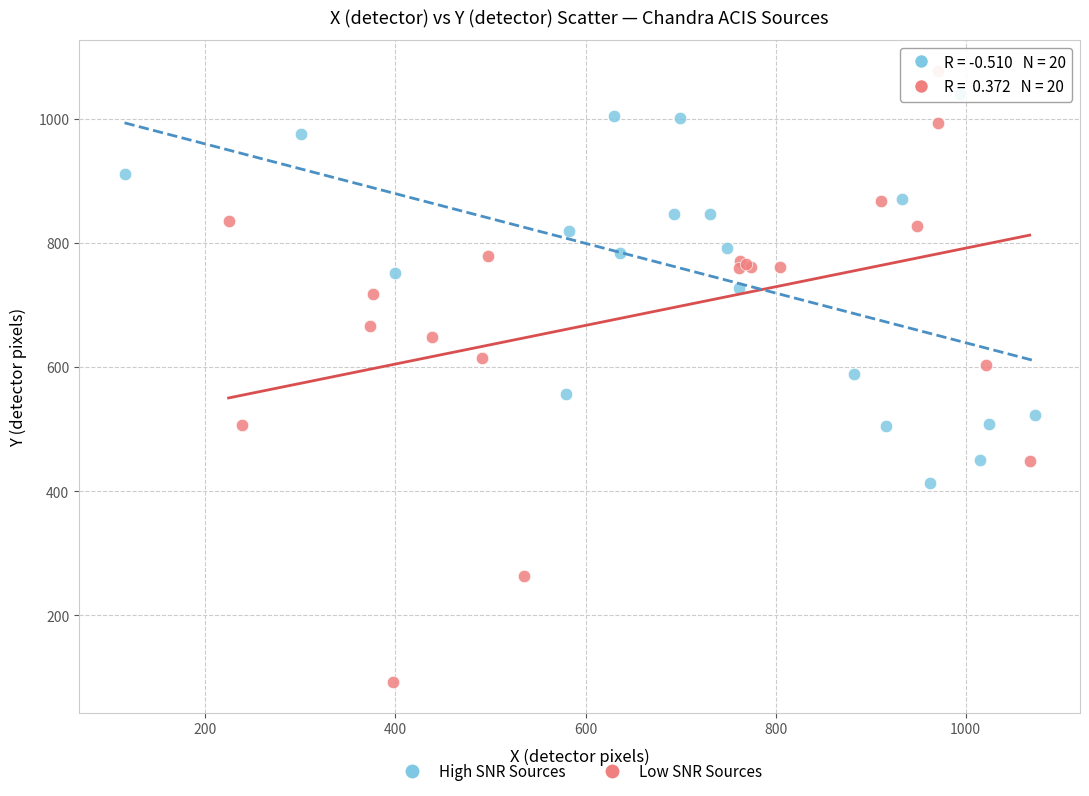

Which series reaches the minimum Y coordinate?

Low SNR Sources